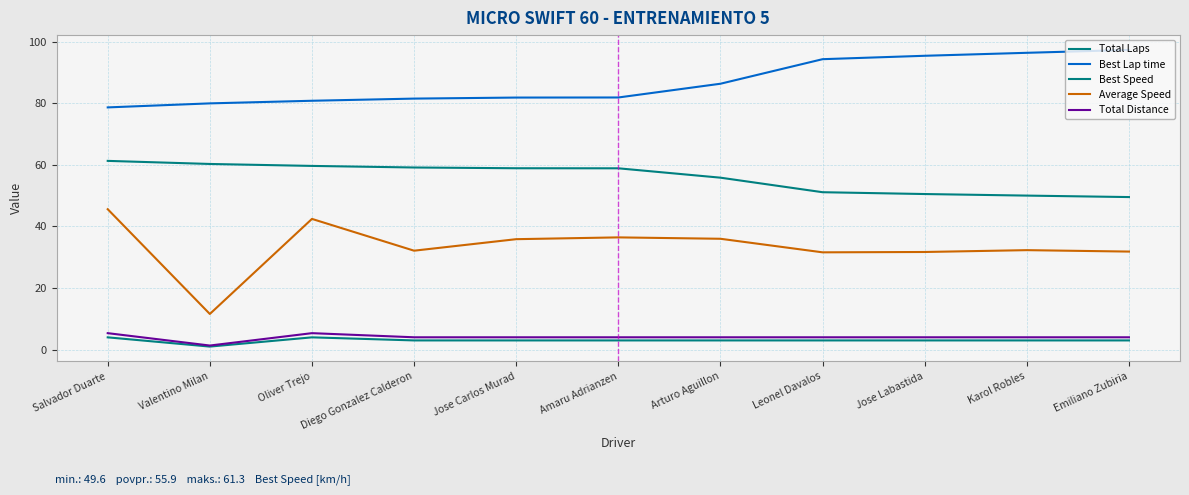

Does the chart display data point markers on the line(s)?

No